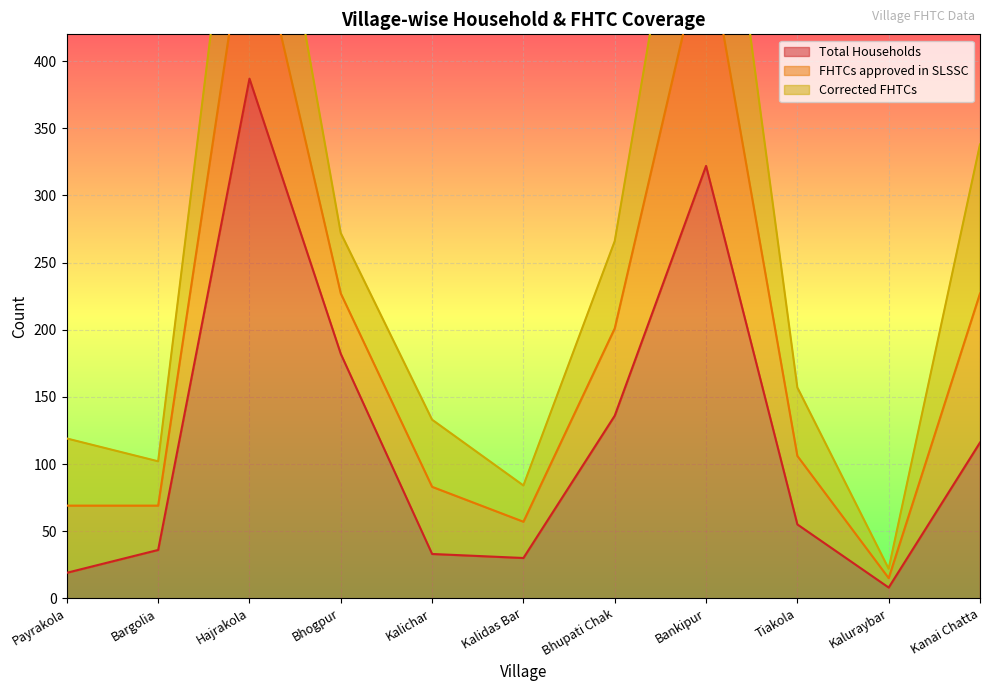

At which label is Total Households closest to 197?

Bhogpur